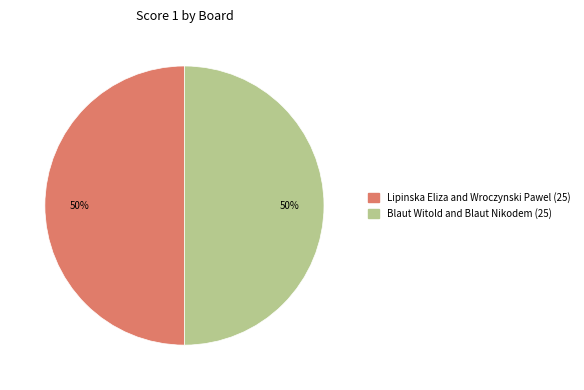

How many slices are in this pie chart?

2